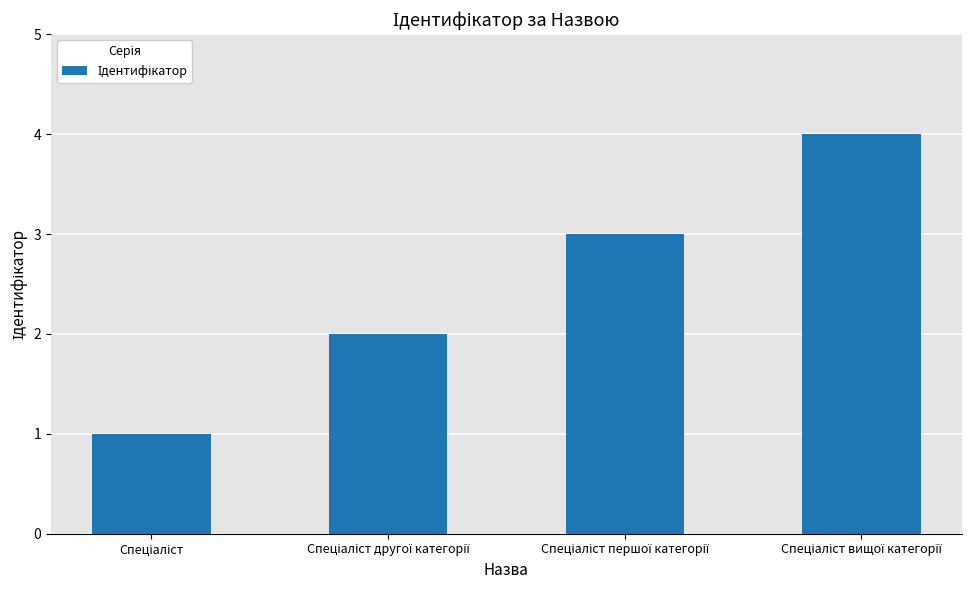

What is the difference between the maximum and minimum values?

3